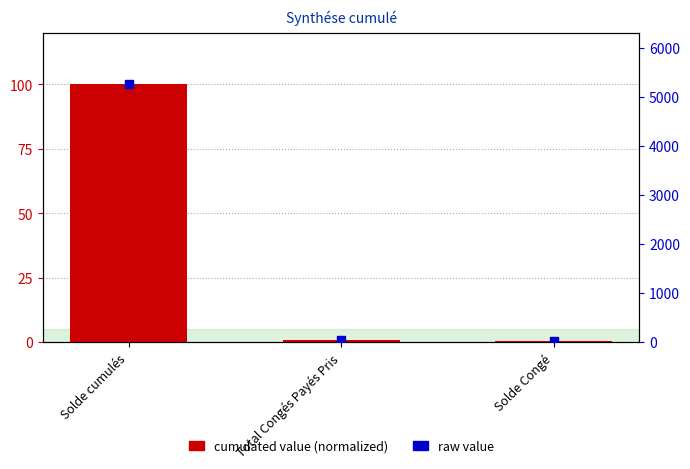

What is the total value across all series at Solde Congé?

13.7